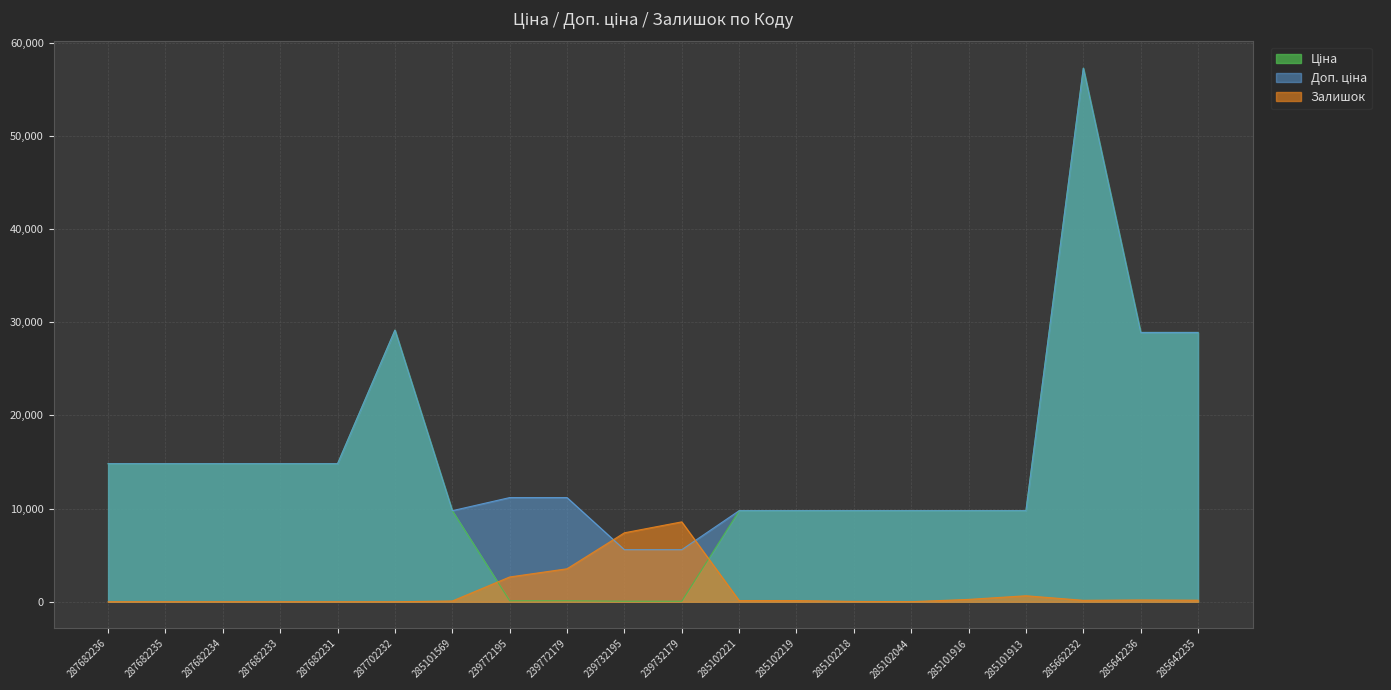

How many lines are shown in the chart?

3